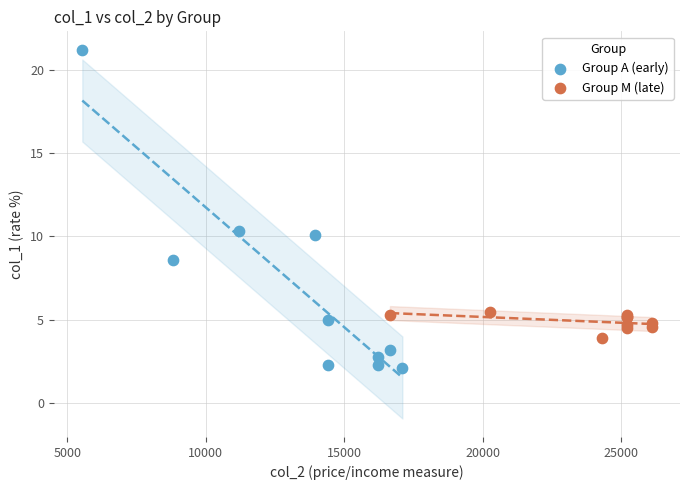

Which series contains the highest Y value?

Group A (early)